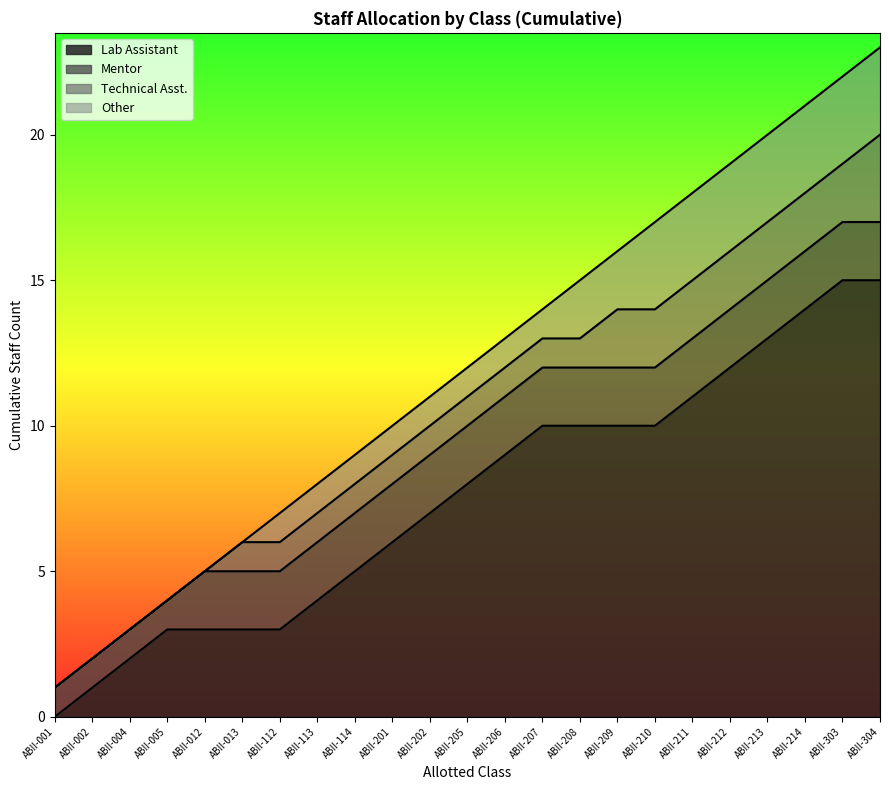

What are all the series names shown in the legend?

Lab Assistant, Mentor, Technical Asst., Other